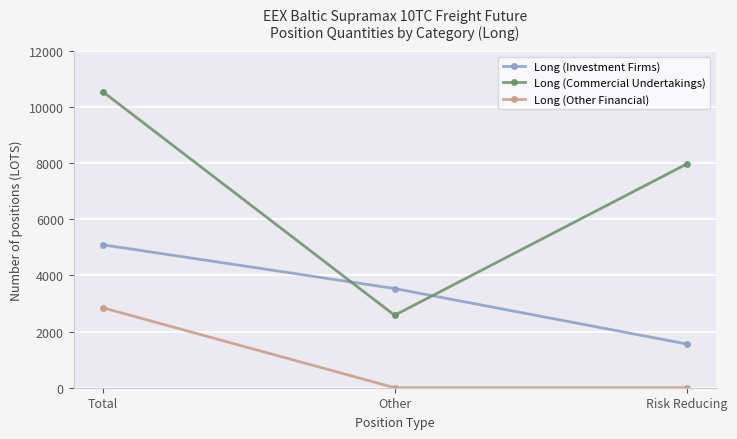

How many categories are shown in the chart?

3